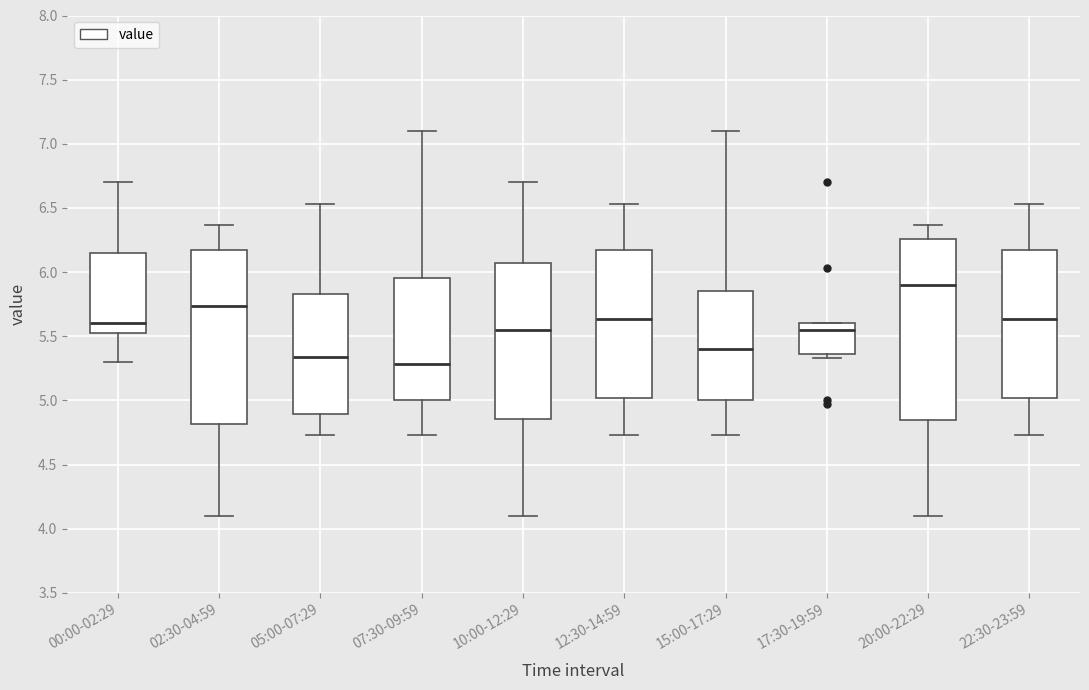

Reading left to right, transcribe this box plot: for each box, give where its median line is, the range the box spans, and where its two whiskers end, as read against the y-axis. The values are not printed on the chart, so give them approximately, as read against the axis.

00:00-02:29: median 5.60, box 5.55 to 6.15, whiskers 5.30 to 6.70
02:30-04:59: median 5.75, box 4.80 to 6.15, whiskers 4.10 to 6.35
05:00-07:29: median 5.35, box 4.90 to 5.85, whiskers 4.75 to 6.55
07:30-09:59: median 5.30, box 5.00 to 5.95, whiskers 4.75 to 7.10
10:00-12:29: median 5.55, box 4.85 to 6.05, whiskers 4.10 to 6.70
12:30-14:59: median 5.65, box 5.00 to 6.15, whiskers 4.75 to 6.55
15:00-17:29: median 5.40, box 5.00 to 5.85, whiskers 4.75 to 7.10
17:30-19:59: median 5.55, box 5.35 to 5.60, whiskers 5.35 (just below the box's lower edge) to 5.60
20:00-22:29: median 5.90, box 4.85 to 6.25, whiskers 4.10 to 6.35
22:30-23:59: median 5.65, box 5.00 to 6.15, whiskers 4.75 to 6.55